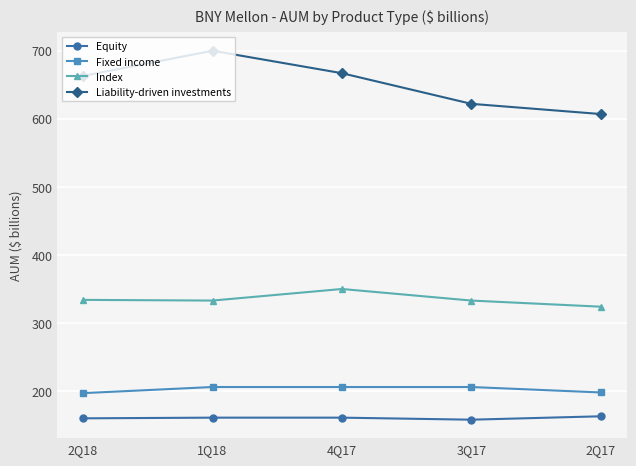

What are all the series names shown in the legend?

Equity, Fixed income, Index, Liability-driven investments